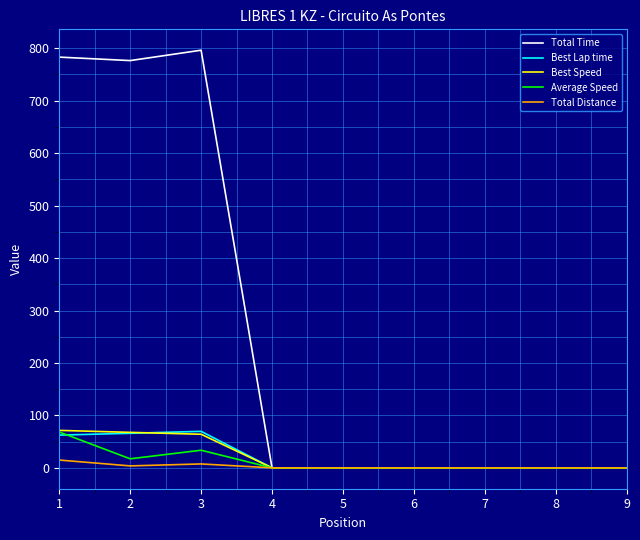

How many values in the Total Time series exceed 0?

3